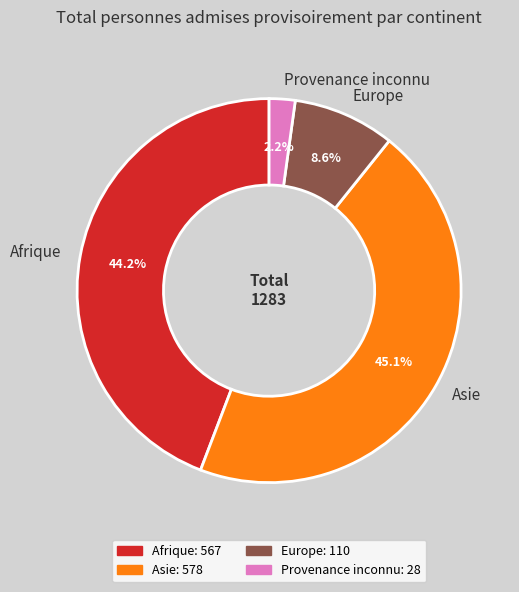

Which has a higher value, Afrique or Europe?

Afrique